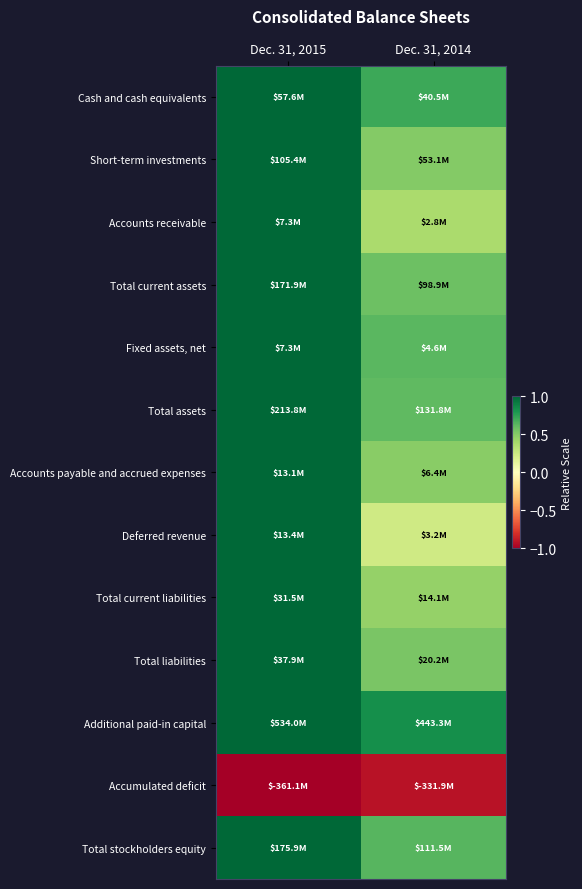

What is the greatest value displayed?

1.0